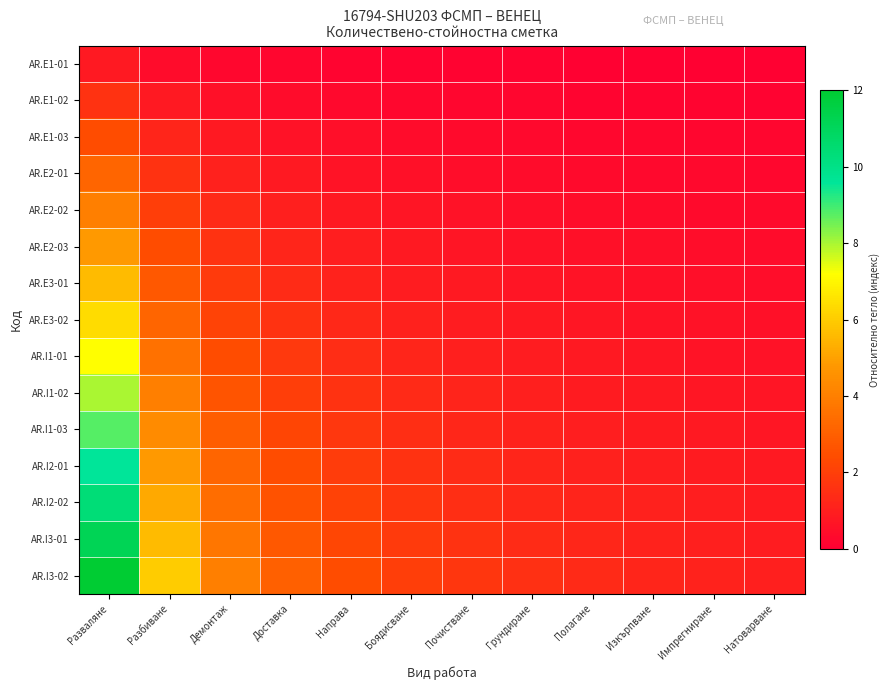

Which series has the widest spread of values?

AR.I3-02